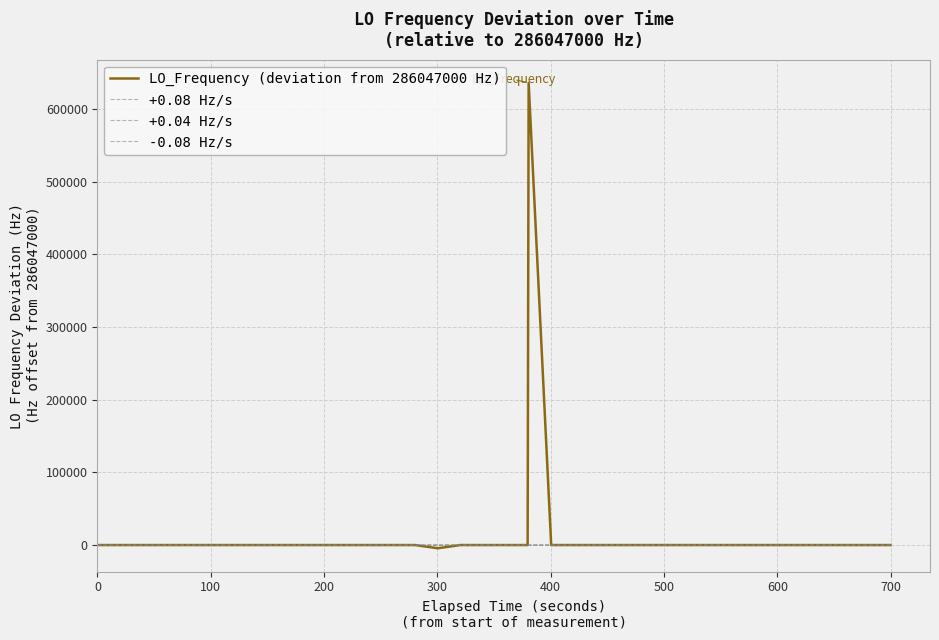

What is the maximum value for LO_Frequency (deviation from 286047000 Hz)?

635703.9